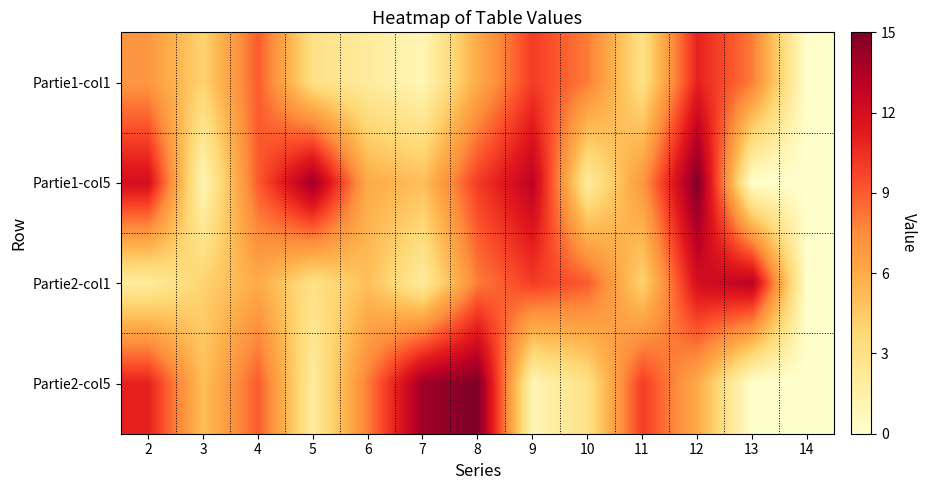

Rank the series by their average value, from highest to lowest.

Partie1-col5, Partie2-col5, Partie2-col1, Partie1-col1